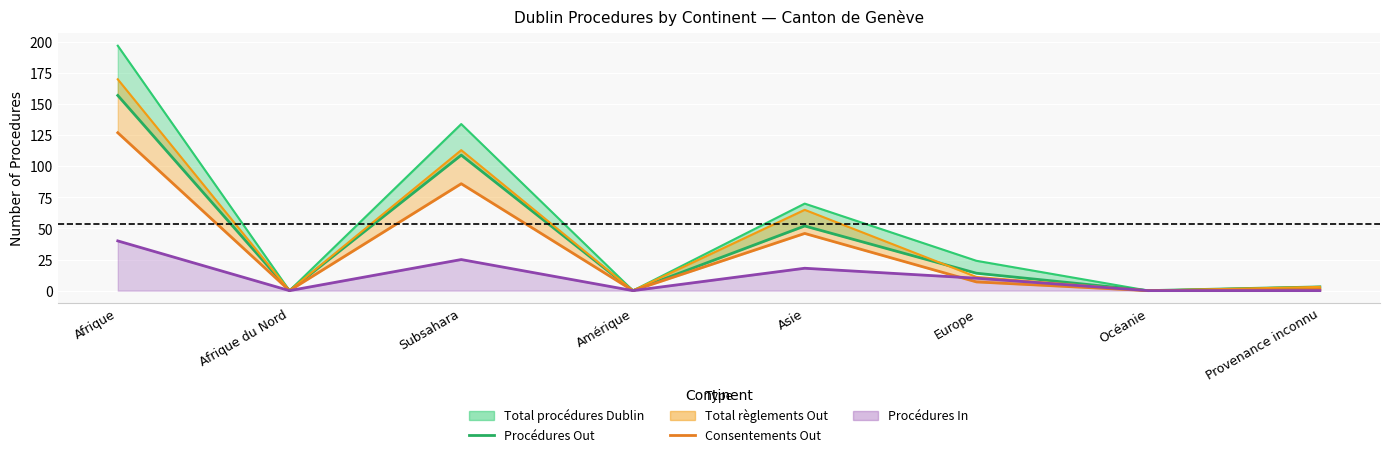

What is the label of the 7th point from the right?

Afrique du Nord